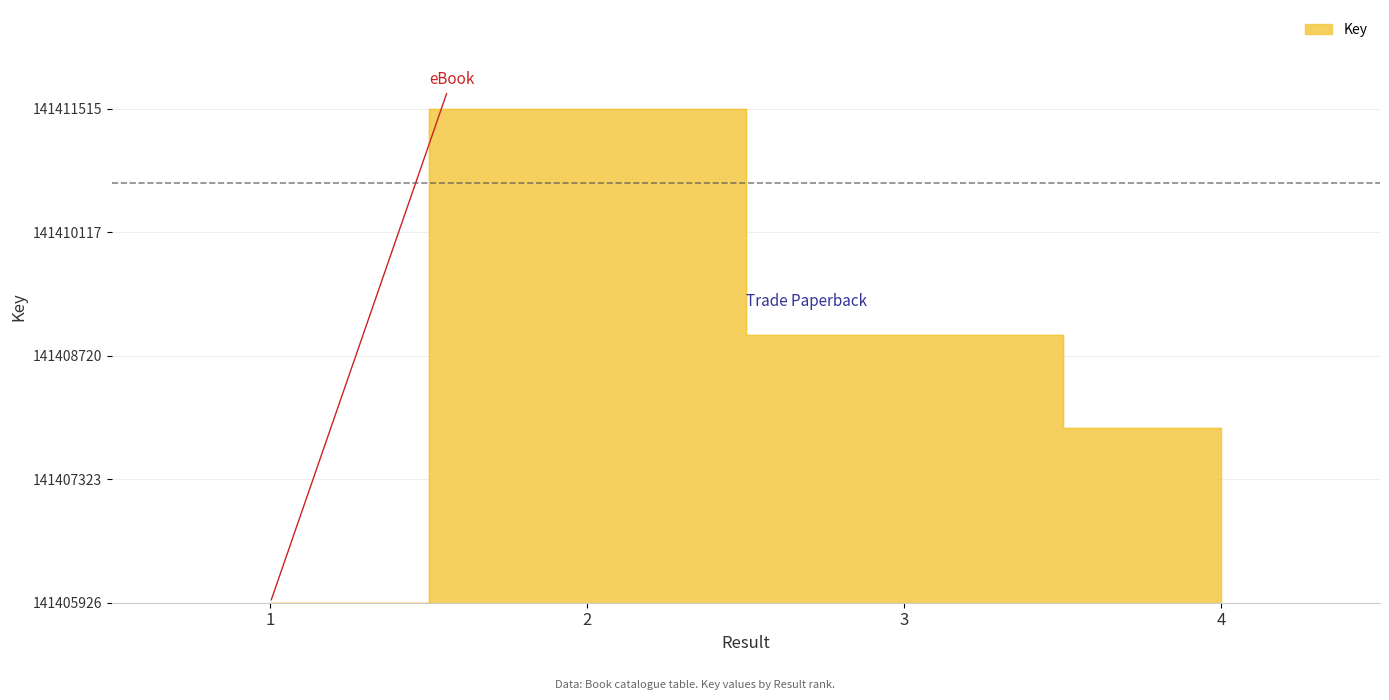

What is the difference between the values at 4 and 3?

1054